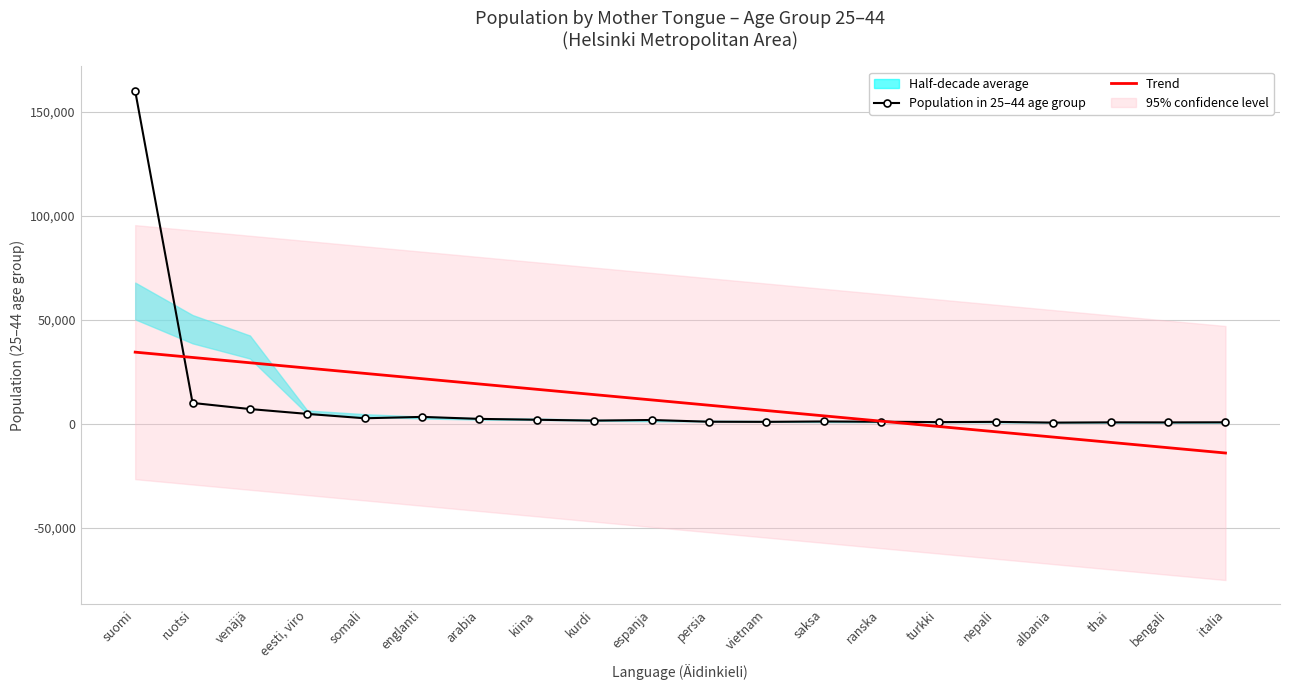

What is the difference between the second highest and second lowest values in the Trend series?

43418.3